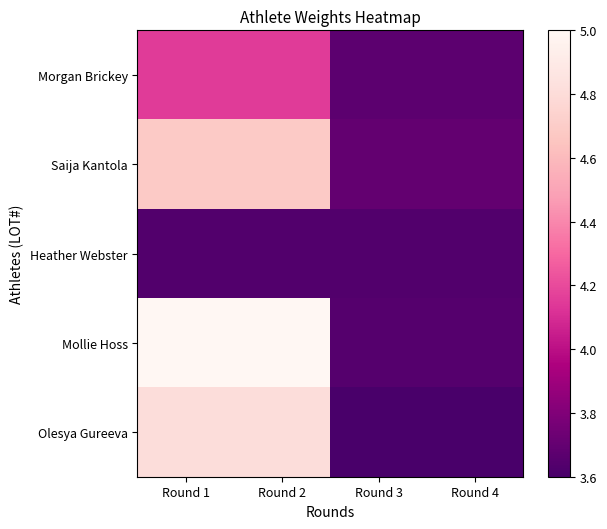

What is the average value of the Heather Webster series?

3.6